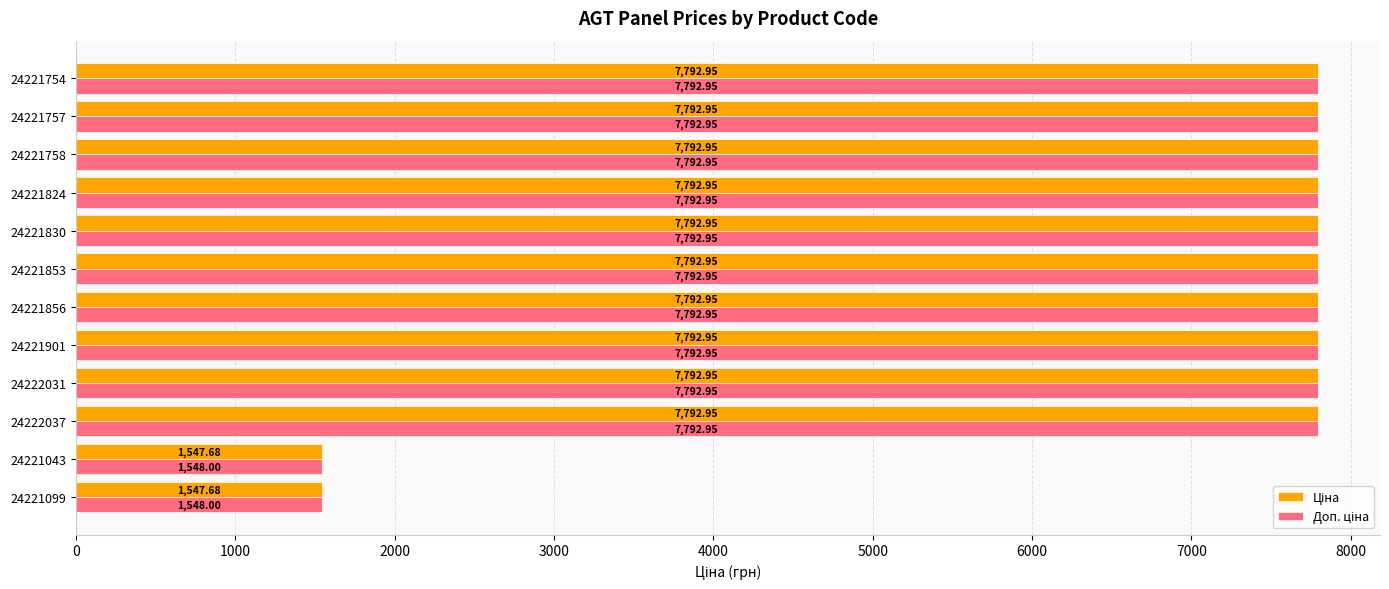

What is the spread (max minus min) of values at 24221099?

0.3